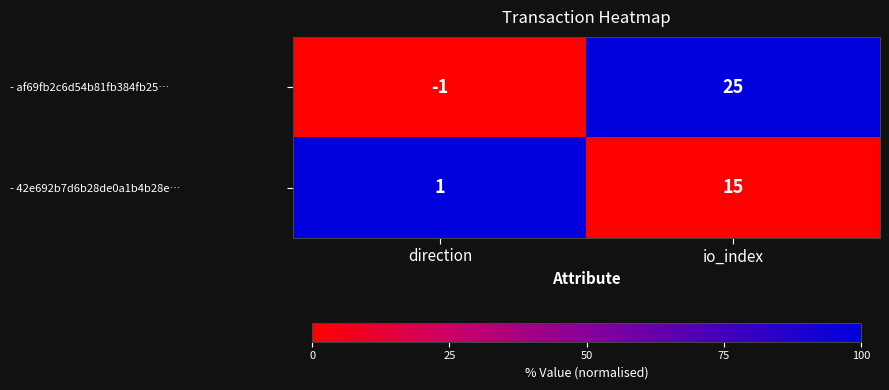

Rank the categories by - 42e692b7d6b28de0a1b4b28e… value from highest to lowest.

io_index, direction